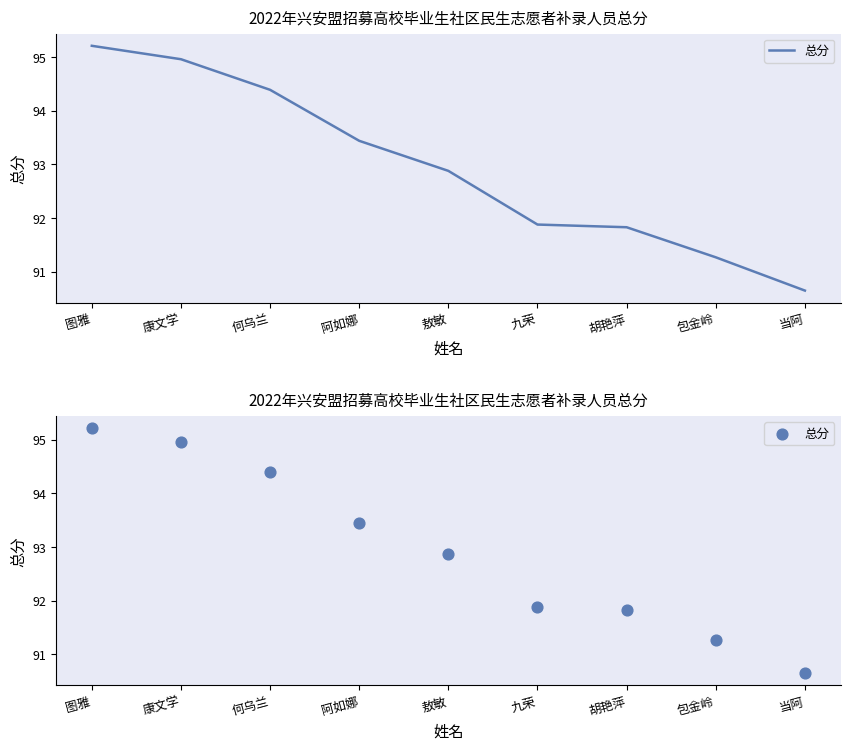

What is the change in value from 敖敏 to 胡艳萍?

-1.0